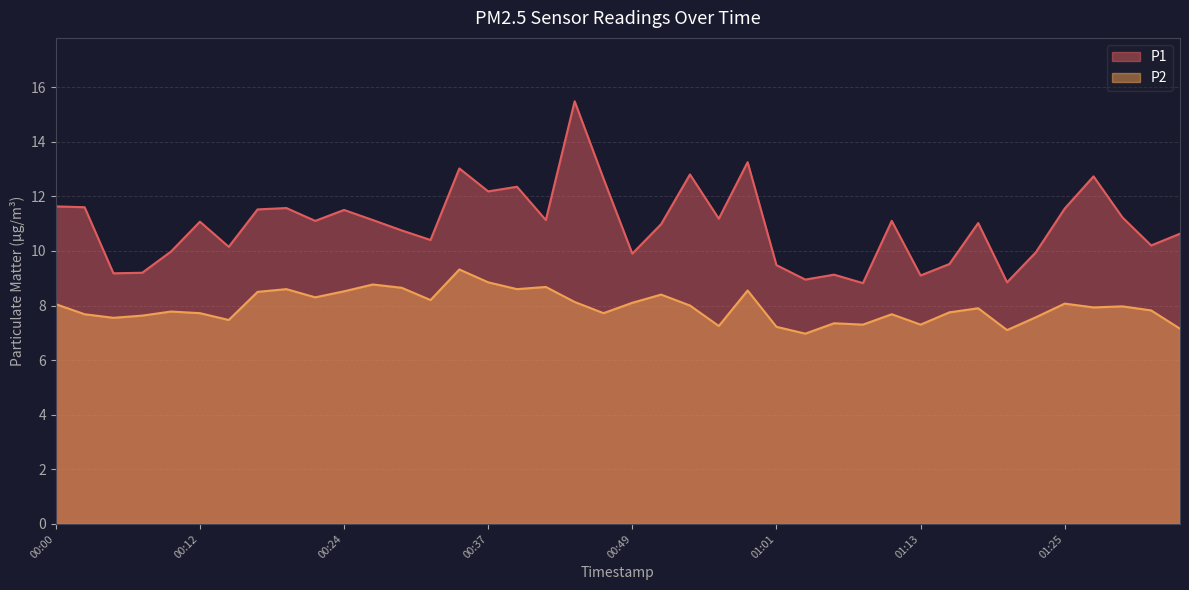

Which series has the largest total across all categories?

P1